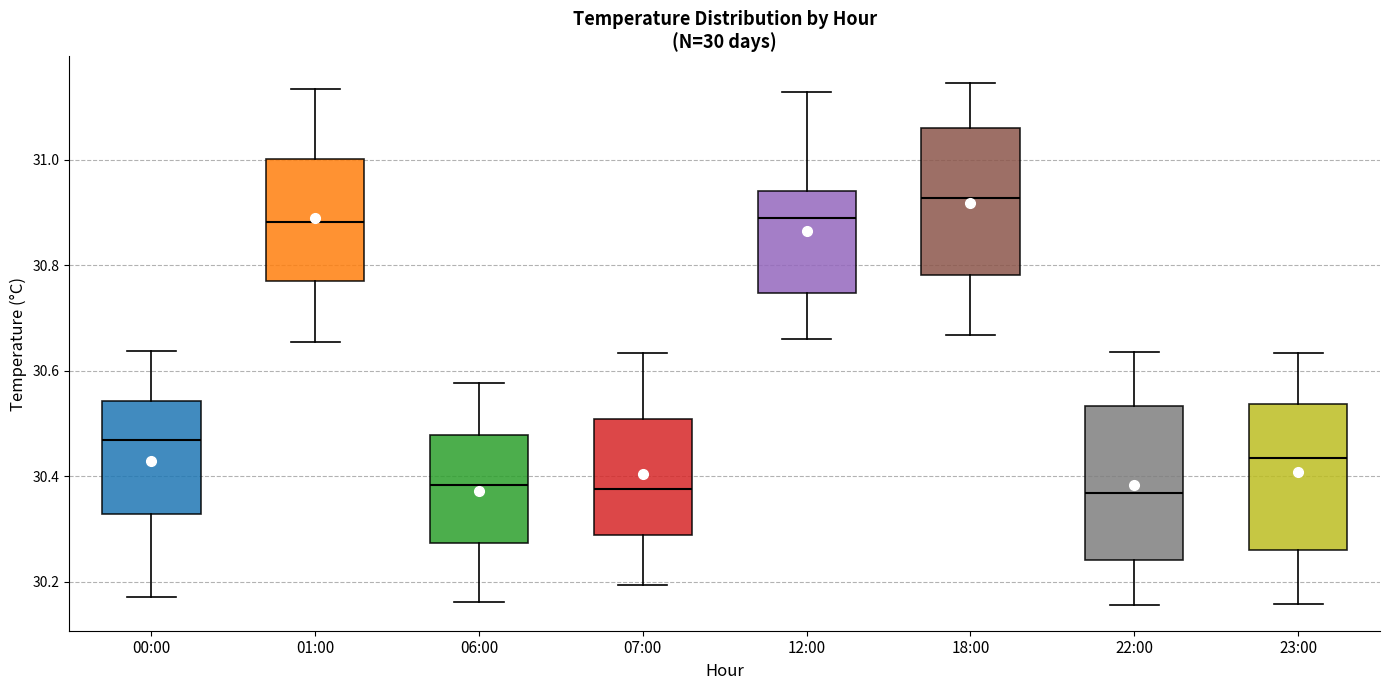

Reading left to right, read every box against the y-axis: the position of its median line, the range the box covers, and the ends of its whiskers. The values are not printed on the chart, so give them approximately, as read against the axis.

00:00: median 30.46, box 30.32 to 30.54, whiskers 30.18 to 30.64
01:00: median 30.88, box 30.78 to 31.00, whiskers 30.66 to 31.14
06:00: median 30.38, box 30.28 to 30.48, whiskers 30.16 to 30.58
07:00: median 30.38, box 30.28 to 30.50, whiskers 30.20 to 30.64
12:00: median 30.88, box 30.74 to 30.94, whiskers 30.66 to 31.12
18:00: median 30.92, box 30.78 to 31.06, whiskers 30.66 to 31.14
22:00: median 30.36, box 30.24 to 30.54, whiskers 30.16 to 30.64
23:00: median 30.44, box 30.26 to 30.54, whiskers 30.16 to 30.64